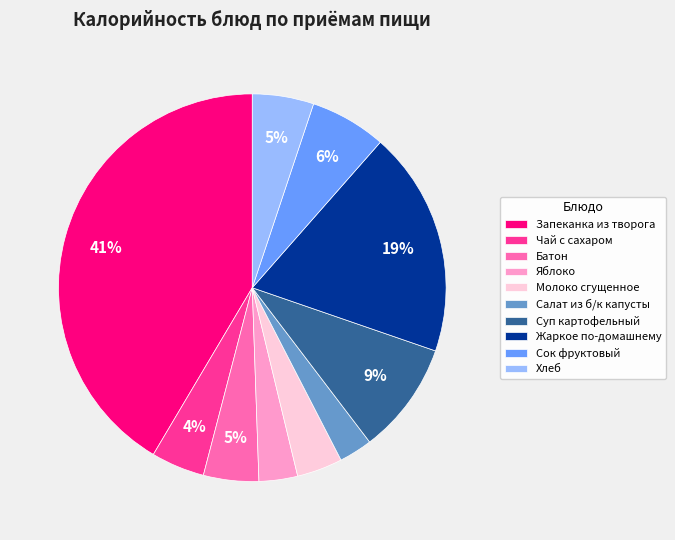

Which category has the biggest portion of the pie?

Запеканка из творога